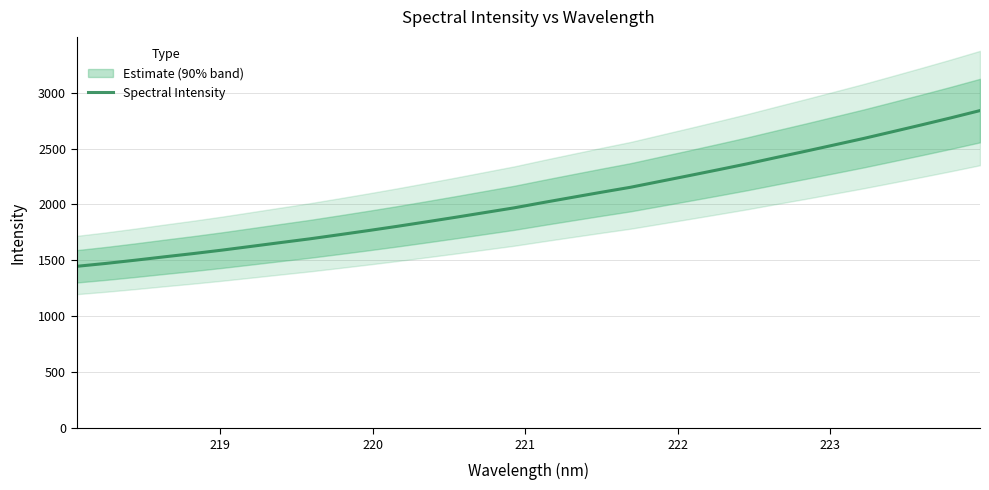

What is the maximum value for Spectral Intensity?

2838.9